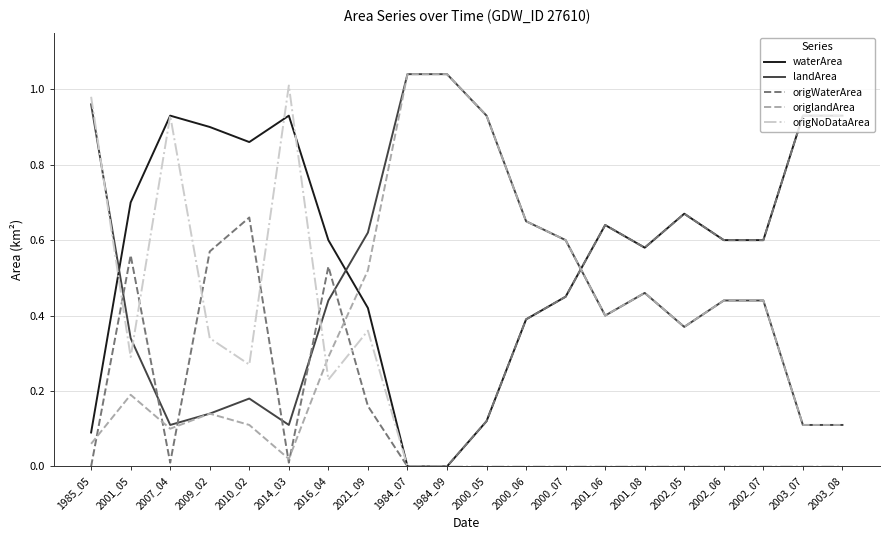

Rank the series at 2010_02 from highest to lowest value.

waterArea, origWaterArea, origNoDataArea, landArea, origlandArea